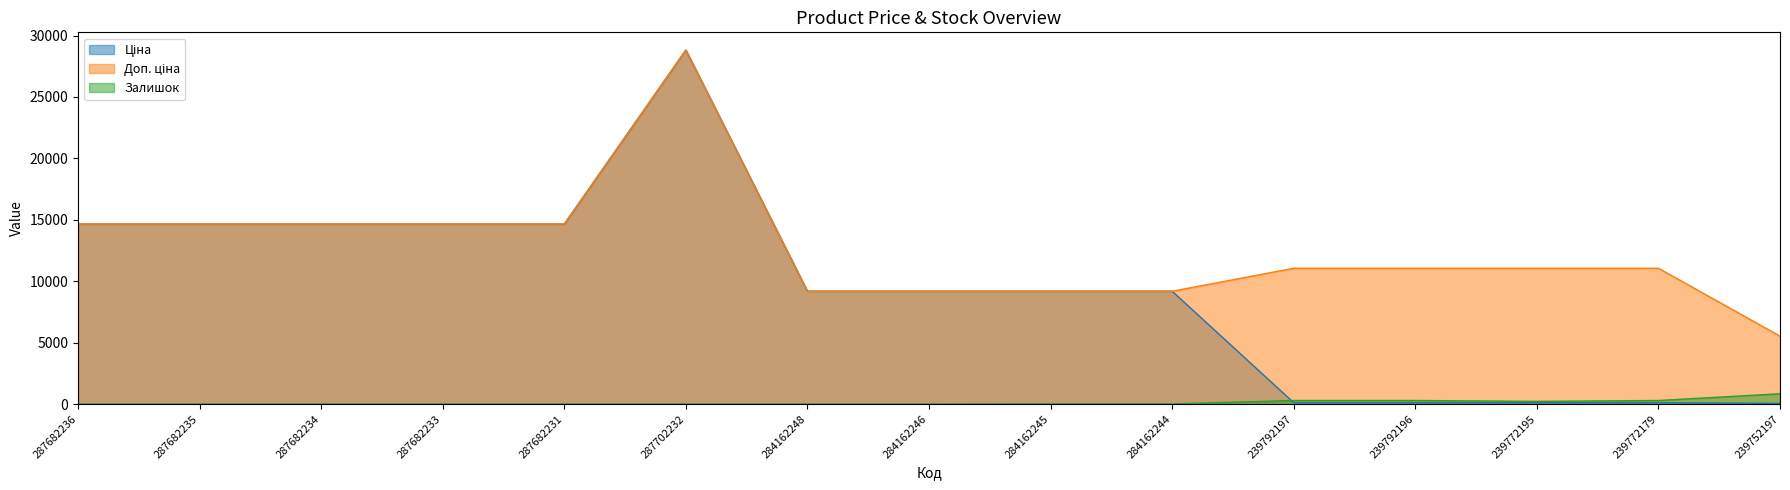

How many values in the Доп. ціна series exceed 11055?

6